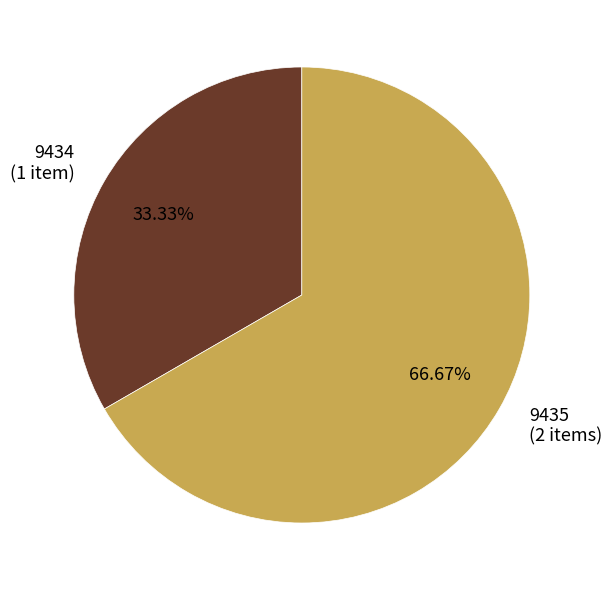

To the nearest percent, what portion does 9435 represent?

67%